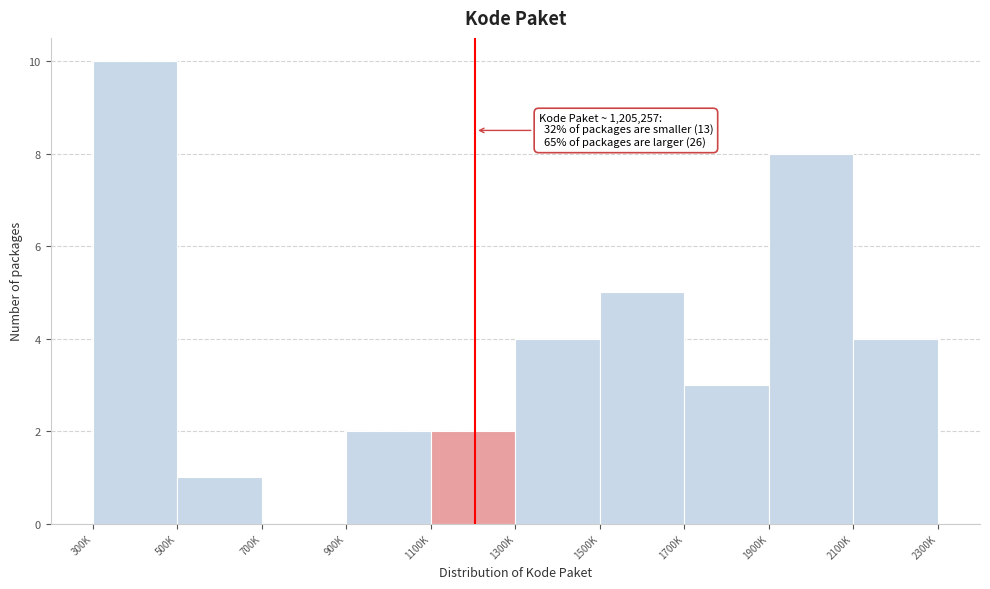

Reading left to right, list all the values displayed in this chart.

300K=10	500K=1	700K=0	900K=2	1100K=2	1300K=4	1500K=5	1700K=3	1900K=8	2100K=4